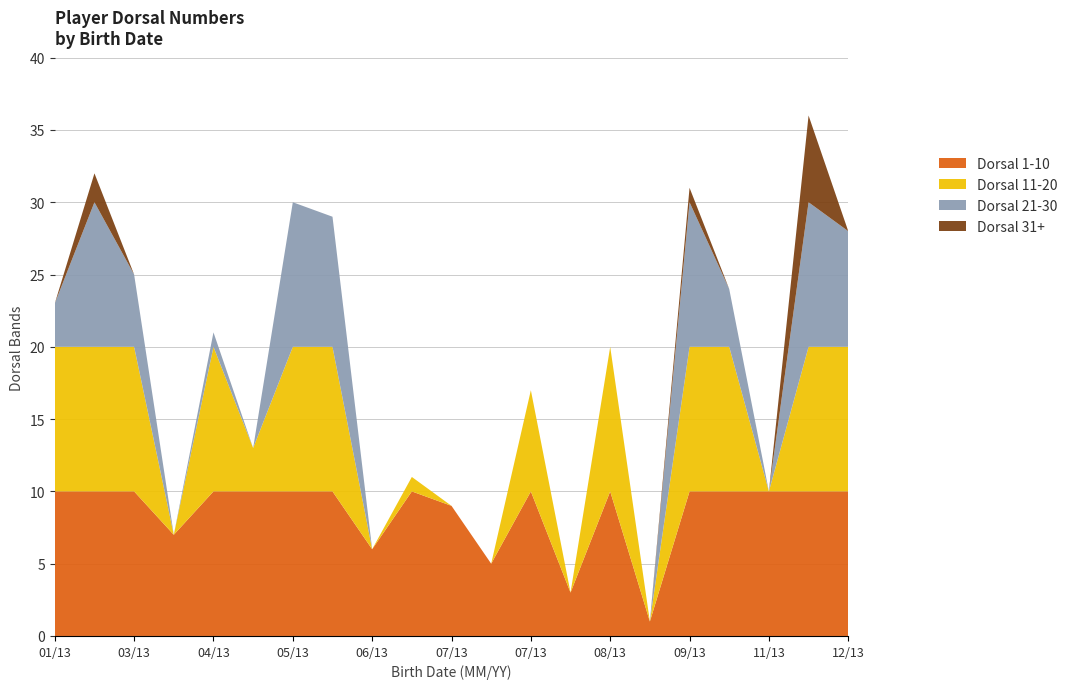

Reading left to right, list all the values displayed in this chart.

2013-01-29=23	2013-02-06=32	2013-03-25=25	2013-04-23=7	2013-04-25=21	2013-05-16=13	2013-05-24=30	2013-06-03=29	2013-06-17=6	2013-06-20=11	2013-07-18=9	2013-07-18=5	2013-07-19=17	2013-08-07=3	2013-08-07=20	2013-08-09=1	2013-09-12=31	2013-10-07=24	2013-11-25=10	2013-12-01=36	2013-12-28=28